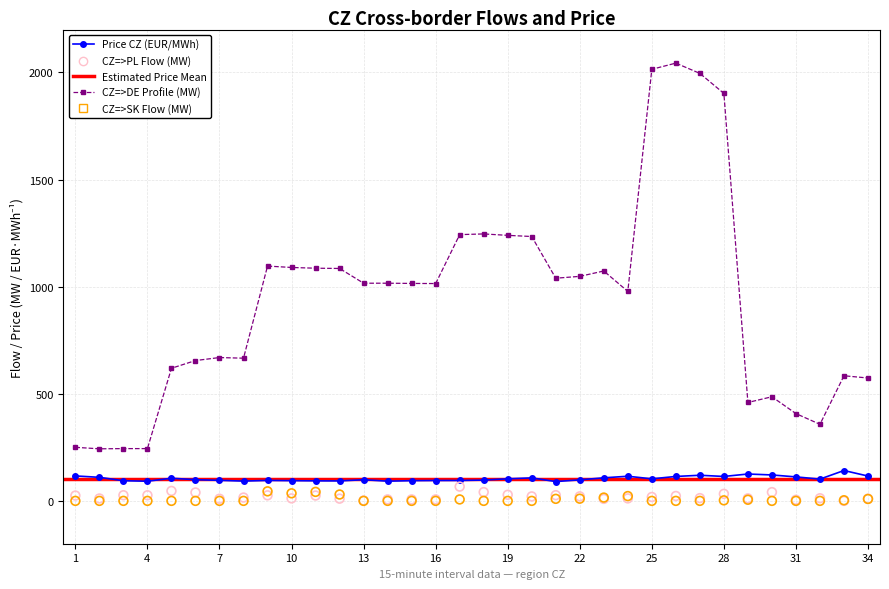

At how many categories does at least one series exceed 1339?

4